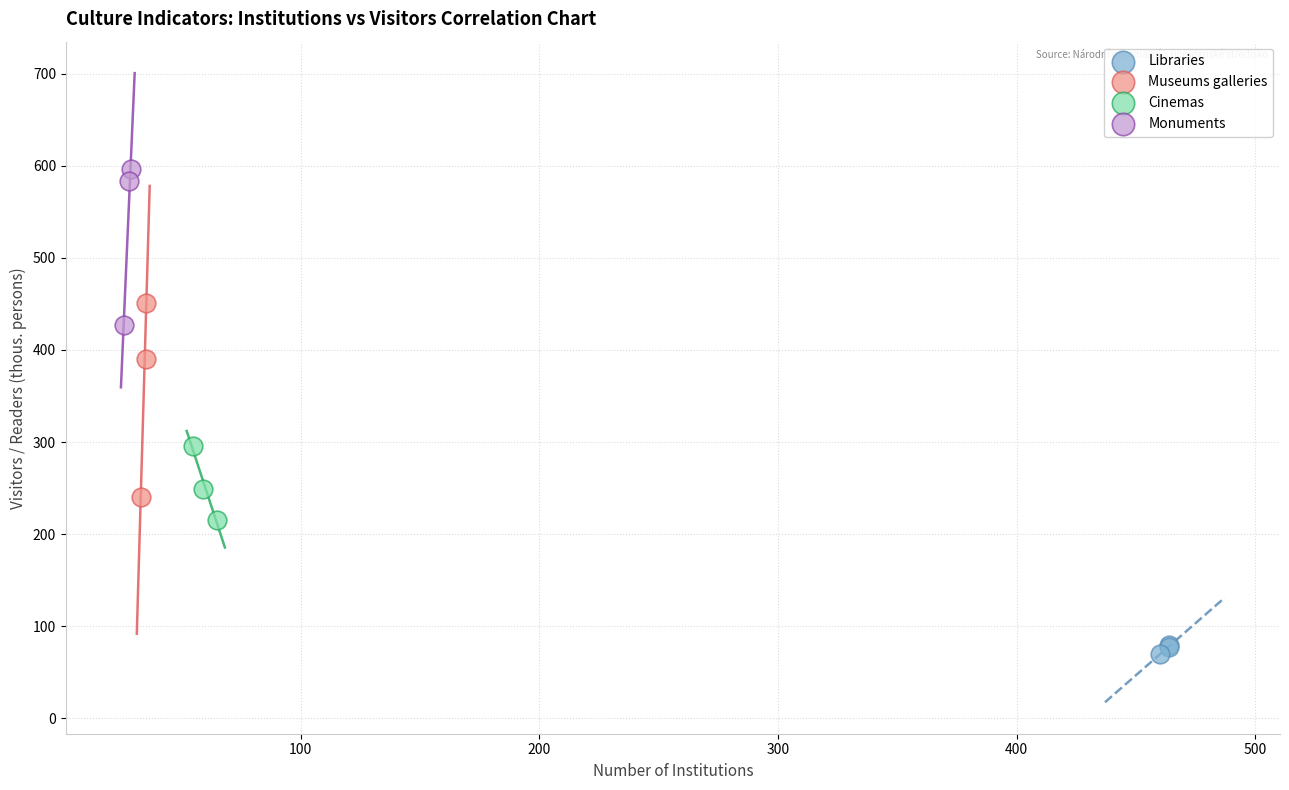

Which series reaches the minimum Y coordinate?

Libraries